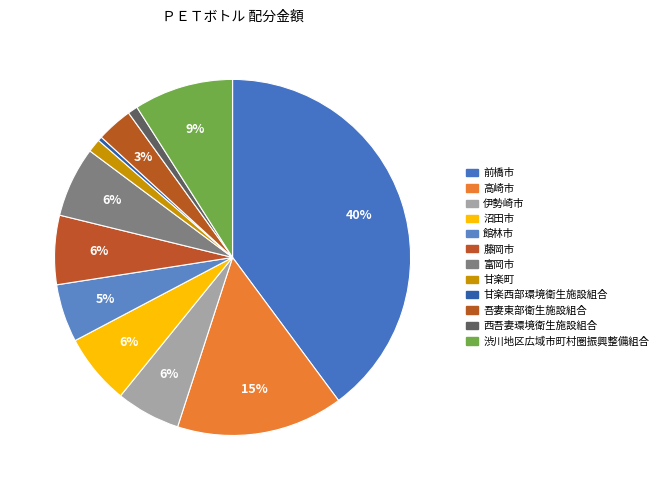

Count the number of slices in the pie.

12